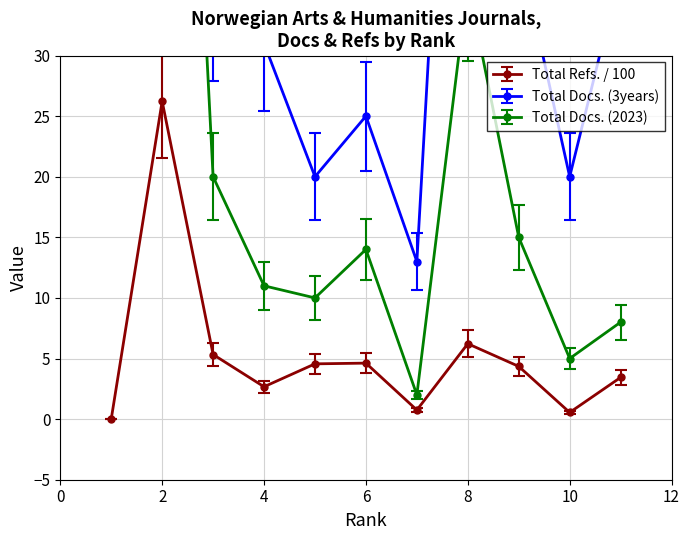

What is the highest value of the Total Docs. (2023) series?

102.0